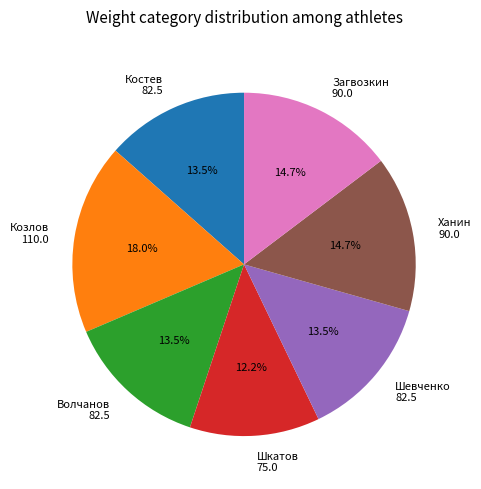

Which category has the smallest portion of the pie?

Шкатов 75.0